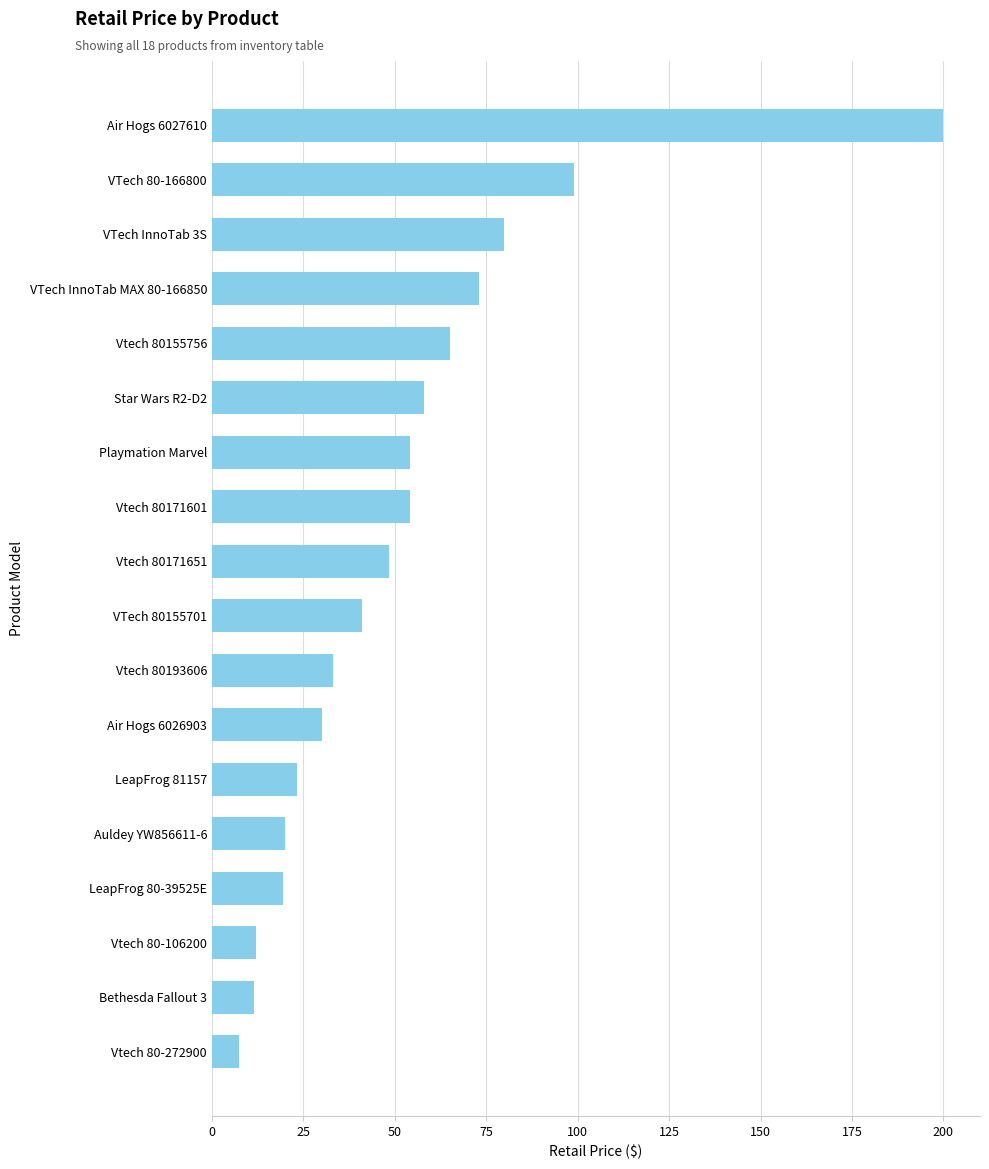

The chart shows a value of 19.9 at Auldey YW856611-6. True or false?

True